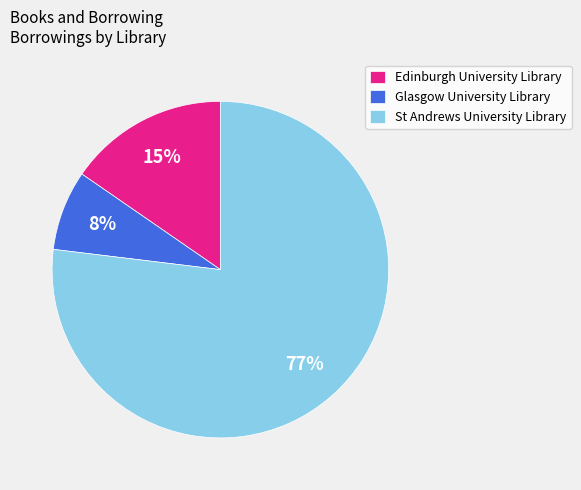

Rank the categories by value from lowest to highest.

Glasgow University Library, Edinburgh University Library, St Andrews University Library